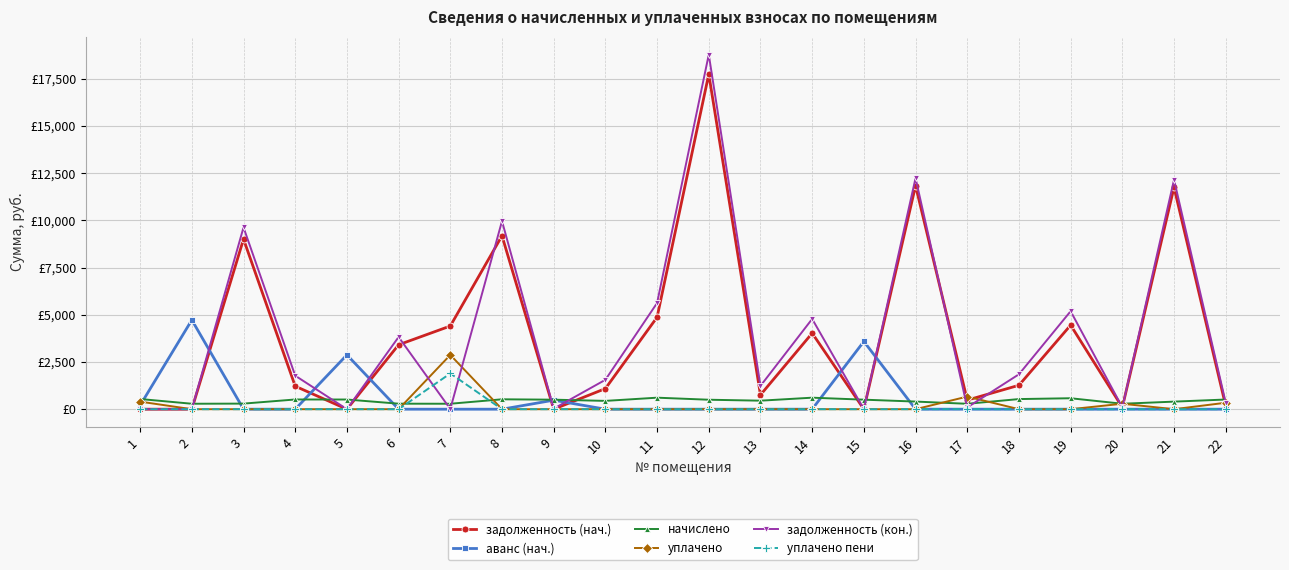

Is this an area chart (filled region under the line)?

No